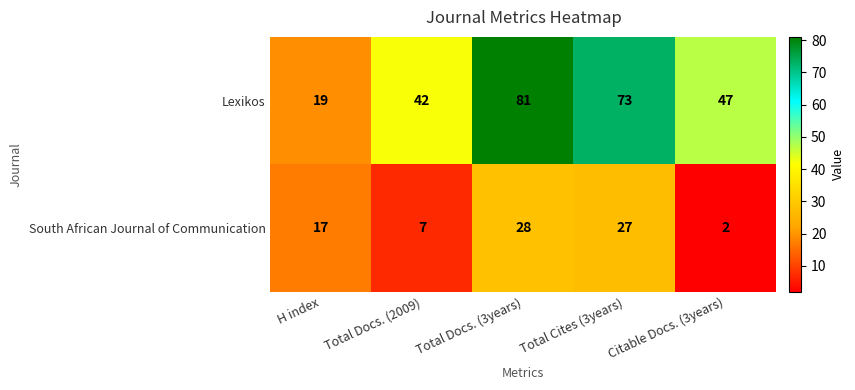

At which category does the chart reach its minimum across all series?

Citable Docs. (3years)